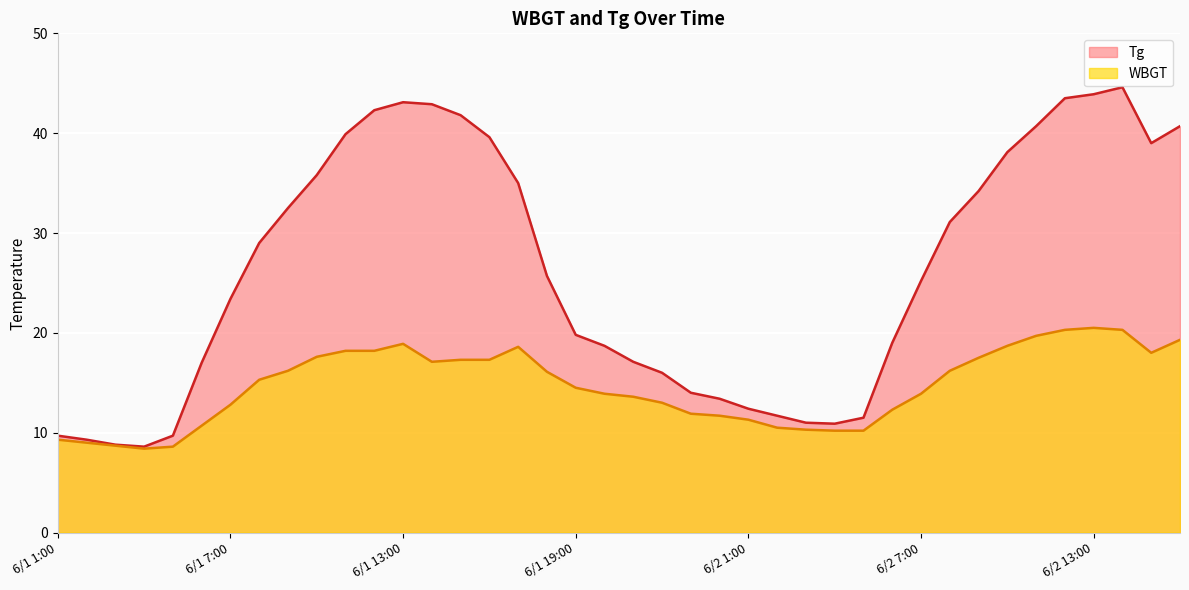

In Tg, how many points are lower than both neighbors (excluding endpoints)?

3